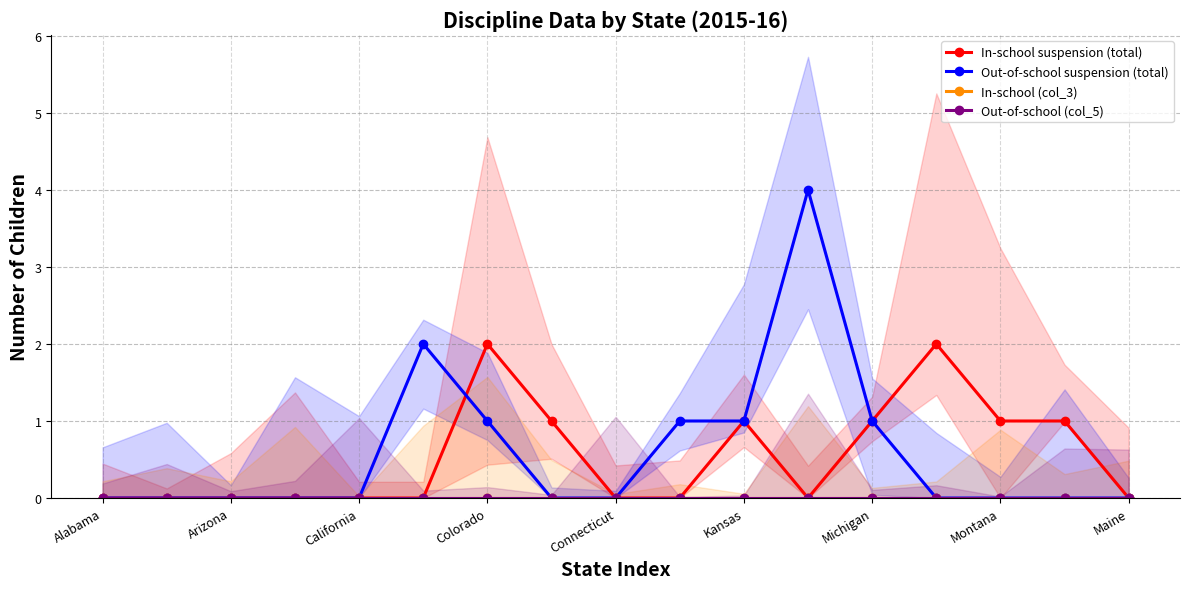

The value of In-school suspension (total) at Connecticut is 1. True or false?

False